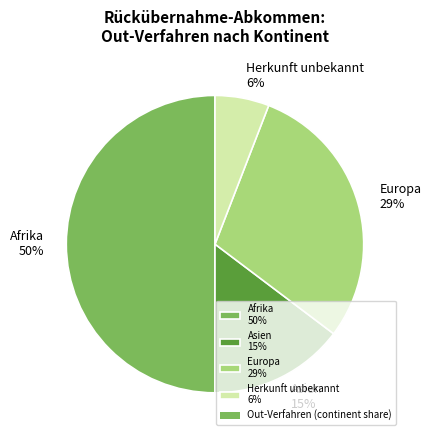

Do Herkunft unbekannt 6% and Afrika 50% together represent more than half of the pie?

Yes